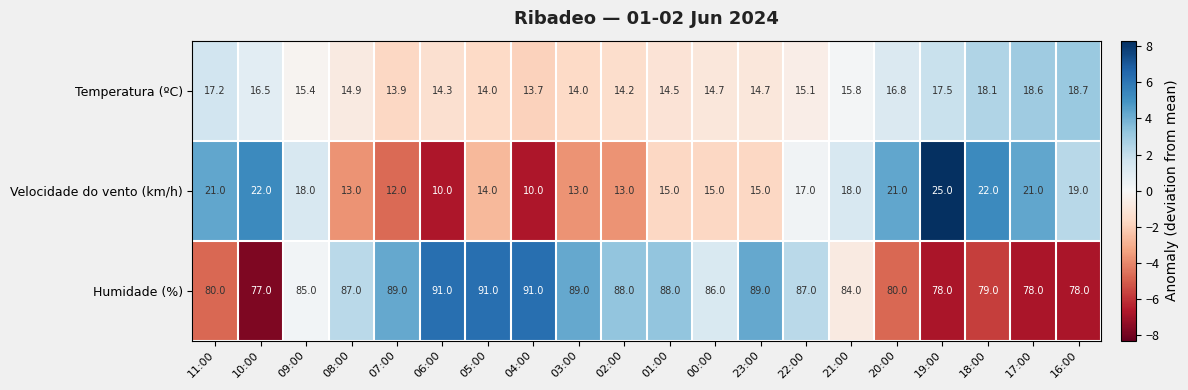

List the series in order of their peak value, highest first.

Humidade (%), Velocidade do vento (km/h), Temperatura (ºC)